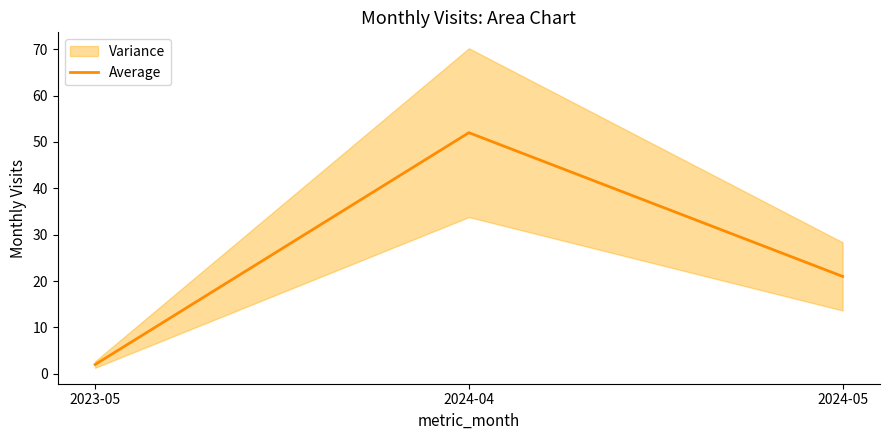

Approximately how many times larger is the value at 2024-05 compared to 2023-05?

10.5